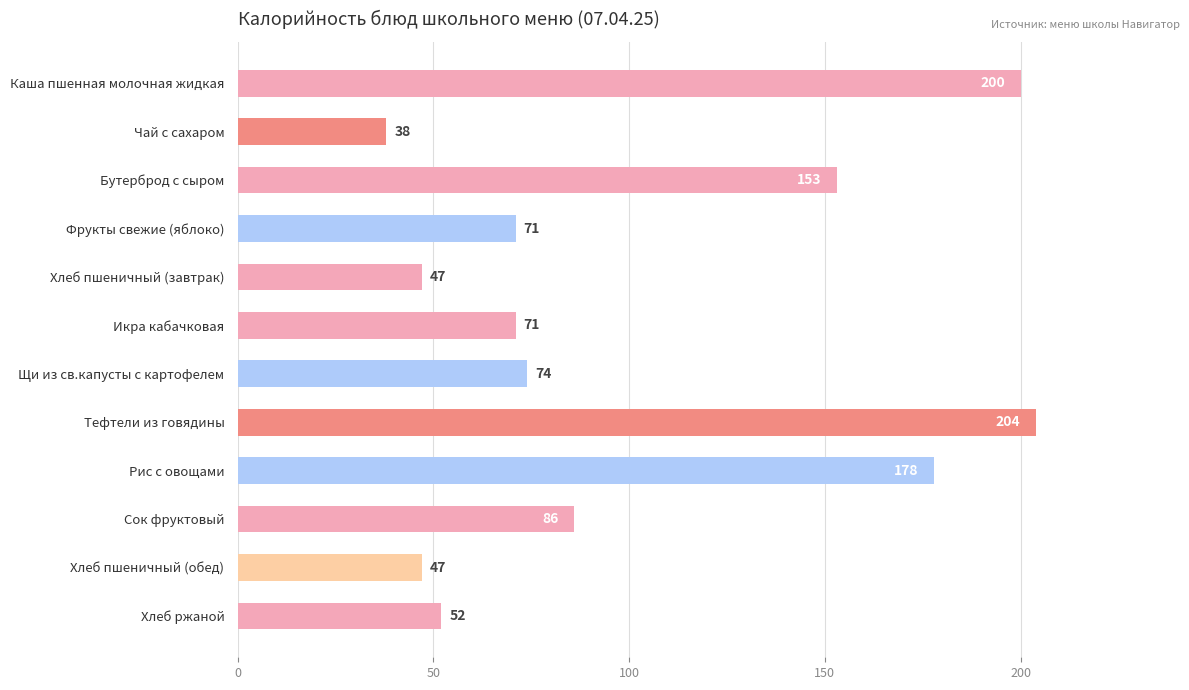

Approximately how many times larger is the value at Тефтели из говядины compared to Хлеб ржаной?

3.9